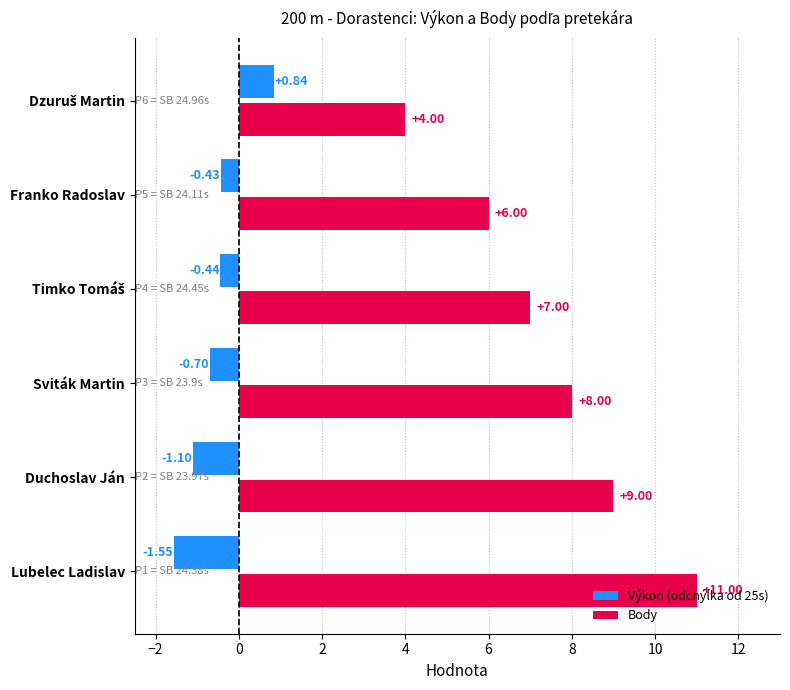

At which category is the sum across all series the highest?

Lubelec Ladislav